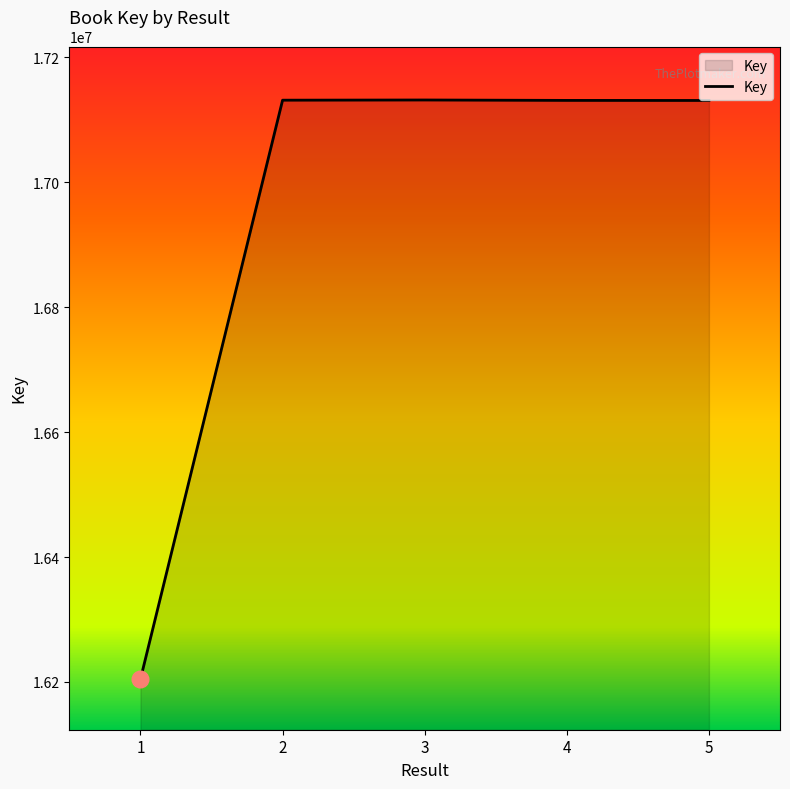

What value does the data have at 4, to the nearest 10?

17131190